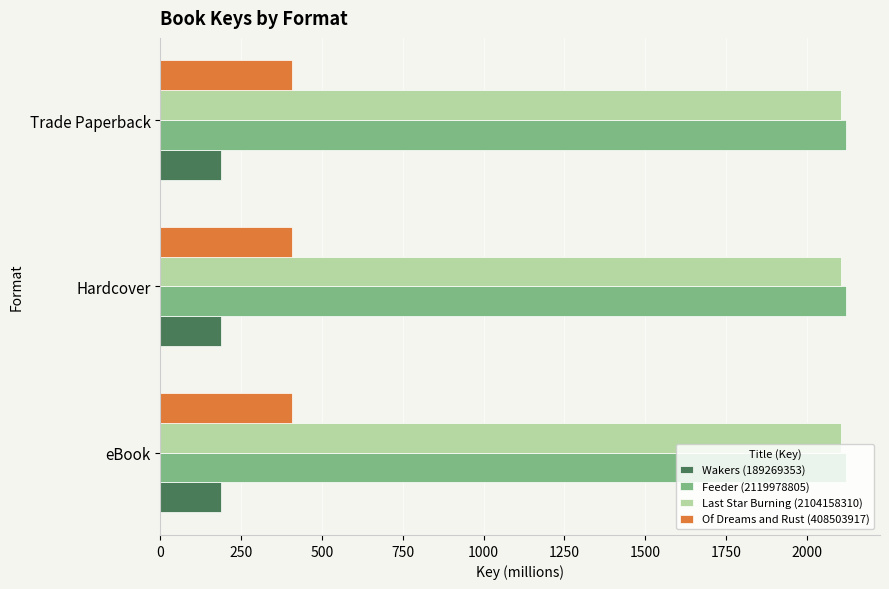

How many categories are shown in the chart?

3